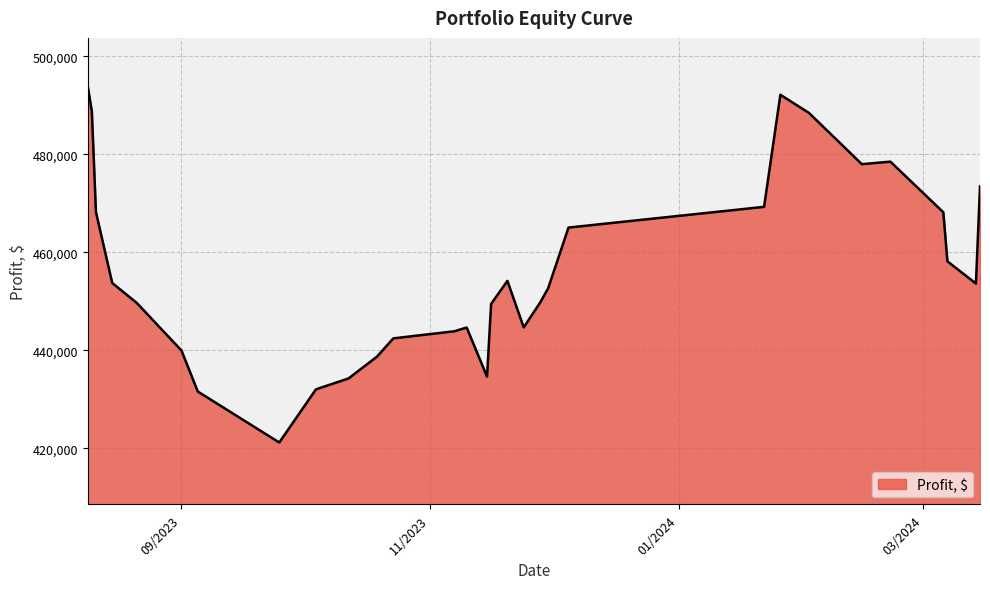

What is the sum of all values?

13692784